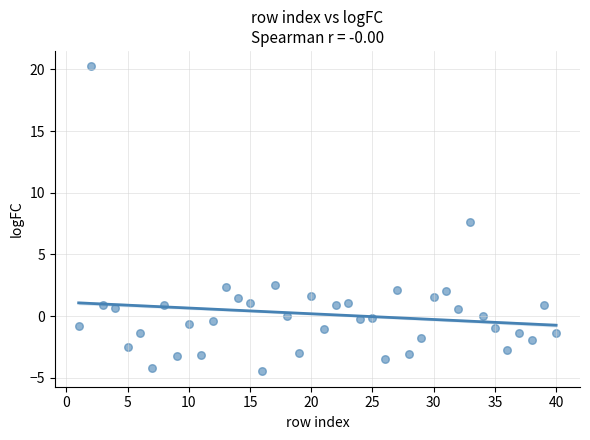

What is the range of Y values (max minus min)?

24.7